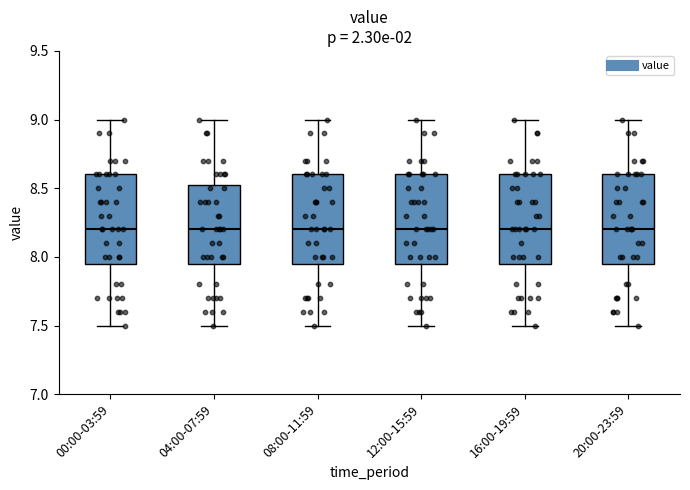

Reading left to right, read every box against the y-axis: the position of its median line, the range the box covers, and the ends of its whiskers. The values are not printed on the chart, so give them approximately, as read against the axis.

00:00-03:59: median 8.20, box 7.95 to 8.60, whiskers 7.50 to 9.00
04:00-07:59: median 8.20, box 7.95 to 8.55, whiskers 7.50 to 9.00
08:00-11:59: median 8.20, box 7.95 to 8.60, whiskers 7.50 to 9.00
12:00-15:59: median 8.20, box 7.95 to 8.60, whiskers 7.50 to 9.00
16:00-19:59: median 8.20, box 7.95 to 8.60, whiskers 7.50 to 9.00
20:00-23:59: median 8.20, box 7.95 to 8.60, whiskers 7.50 to 9.00